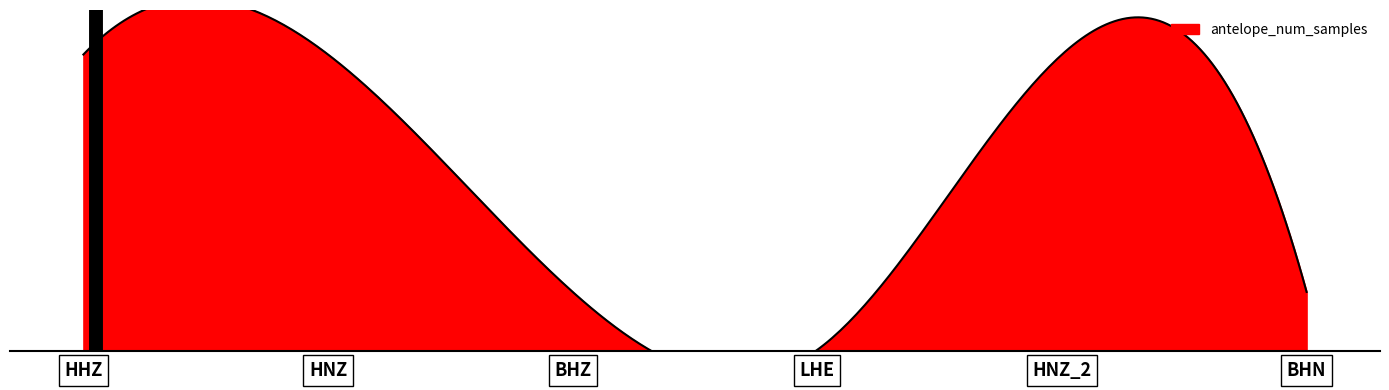

At which label is the value closest to 8683200?

BHN